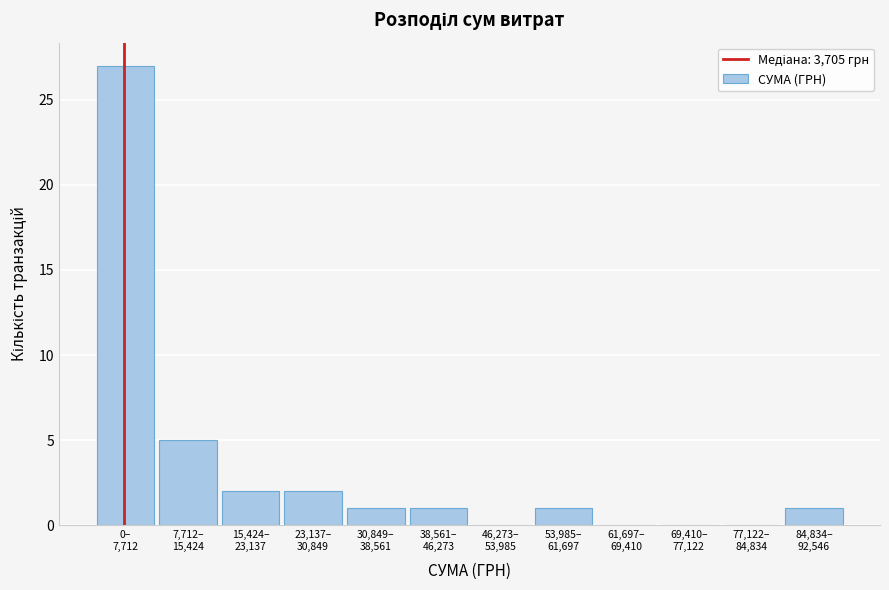

What is the maximum value shown in the chart?

27